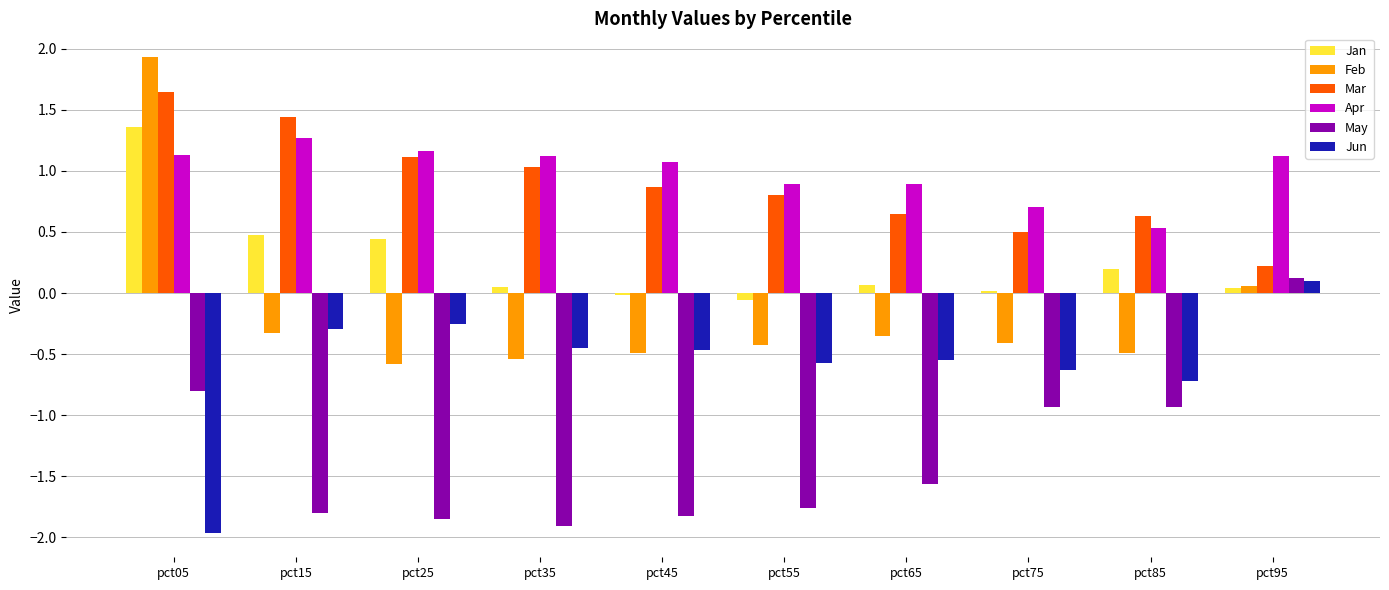

What is the minimum value shown in the chart?

-2.0